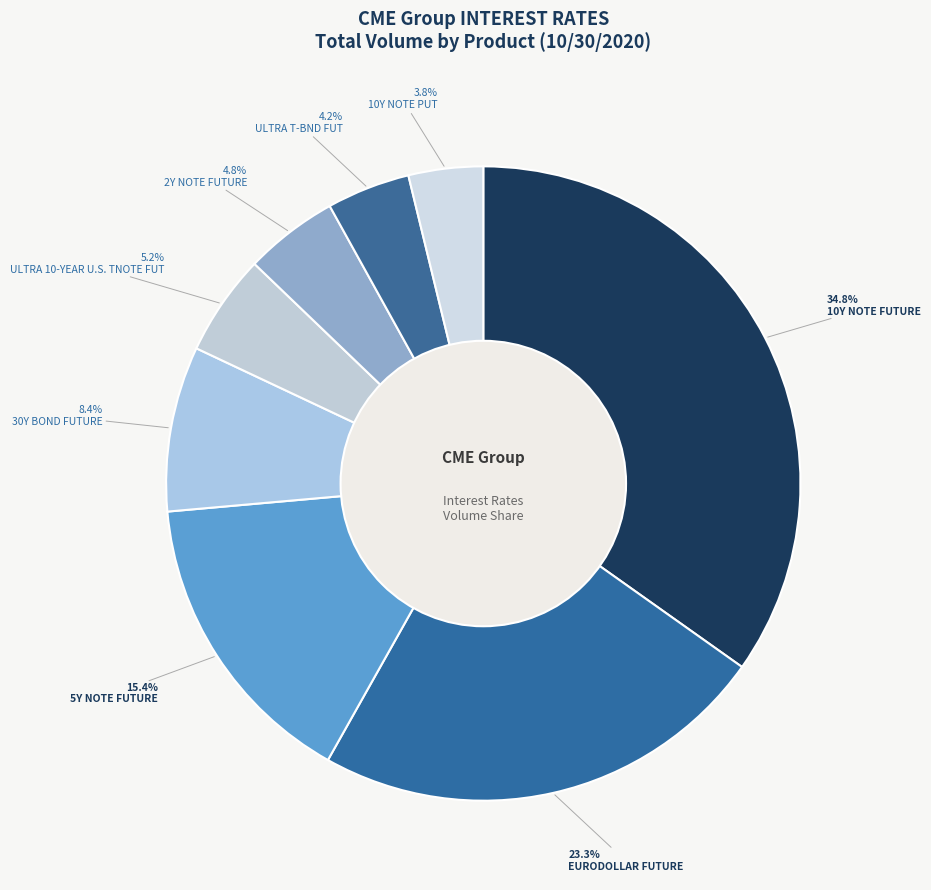

Is there a majority slice in this chart?

No